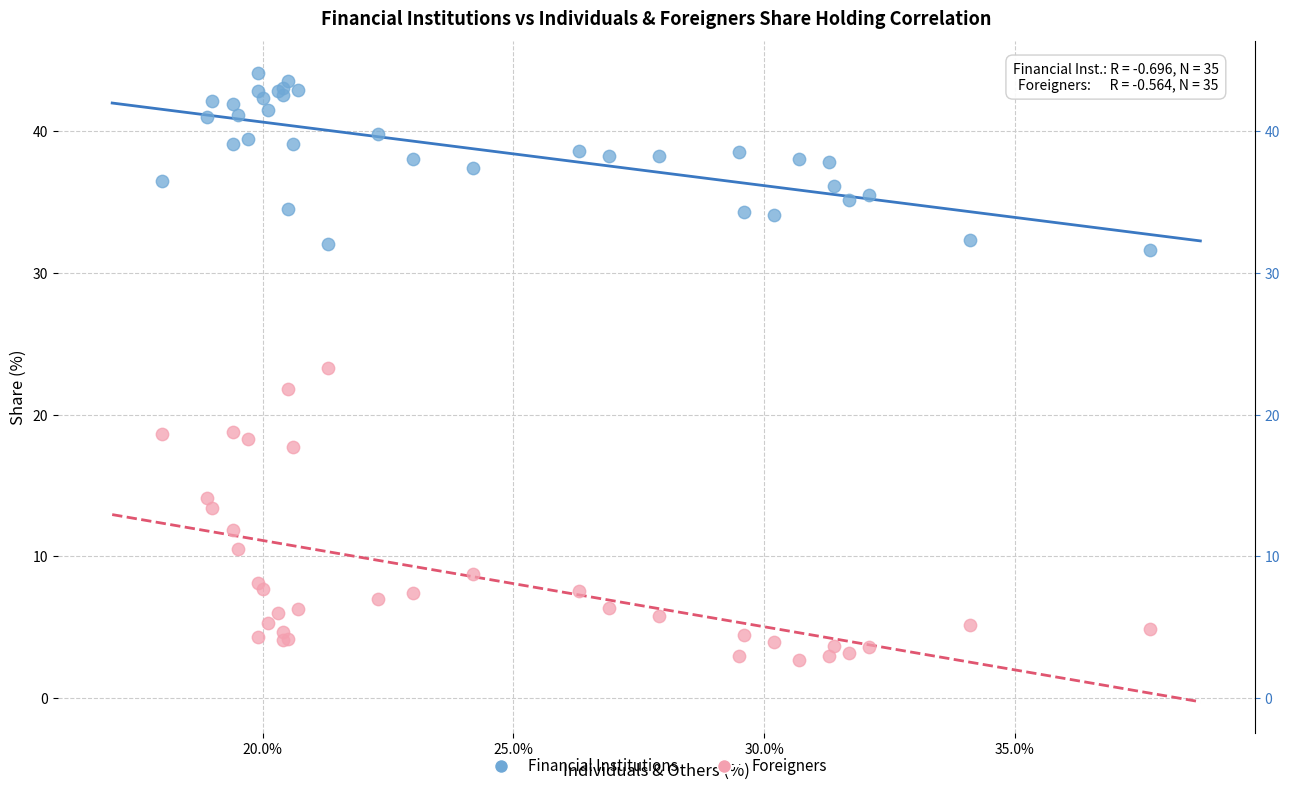

What is the X range (max minus min) for the scatter plot?

19.7